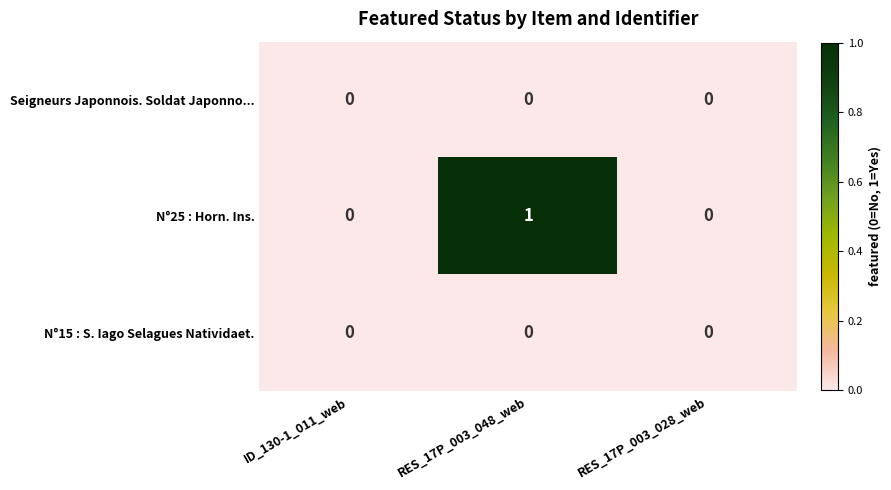

At which category is the sum across all series the highest?

RES_17P_003_048_web